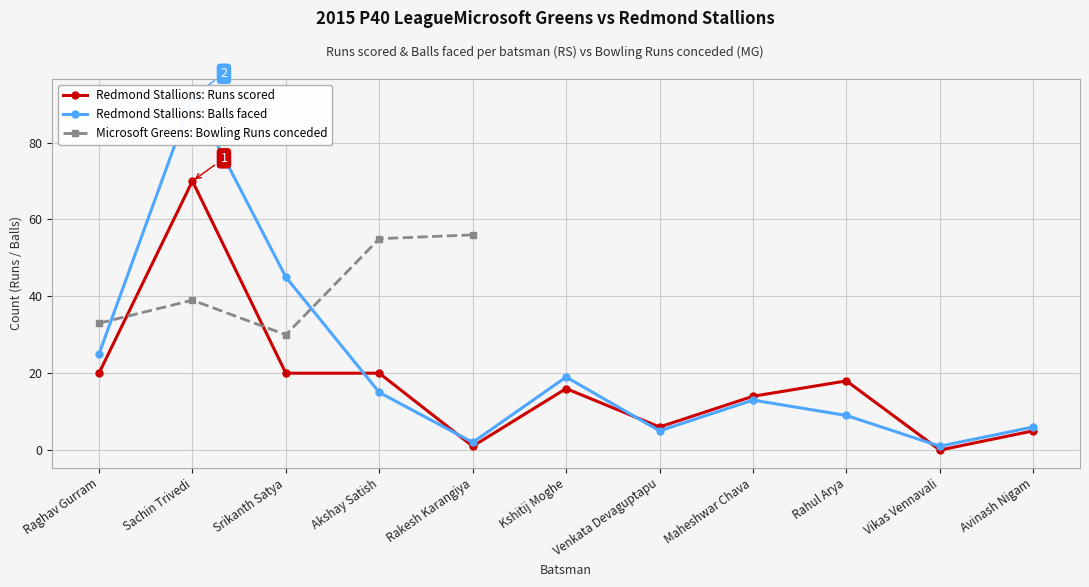

The value of Redmond Stallions: Runs scored at Avinash Nigam is 5. True or false?

True